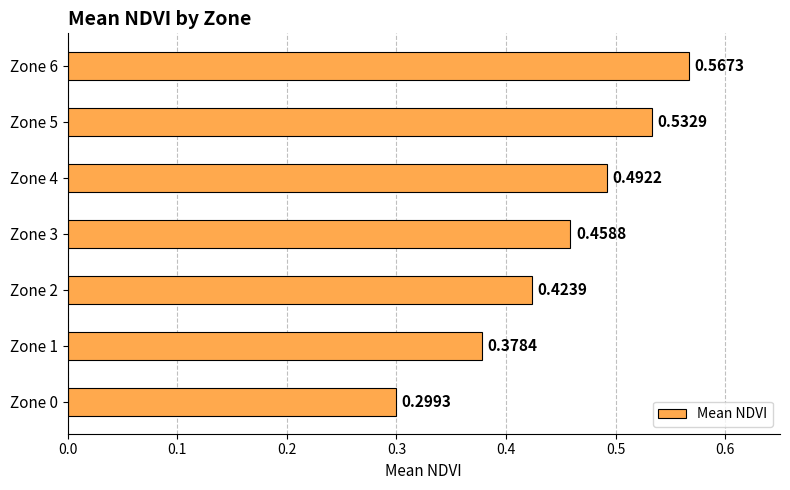

Which has a higher value, Zone 5 or Zone 6?

Zone 6